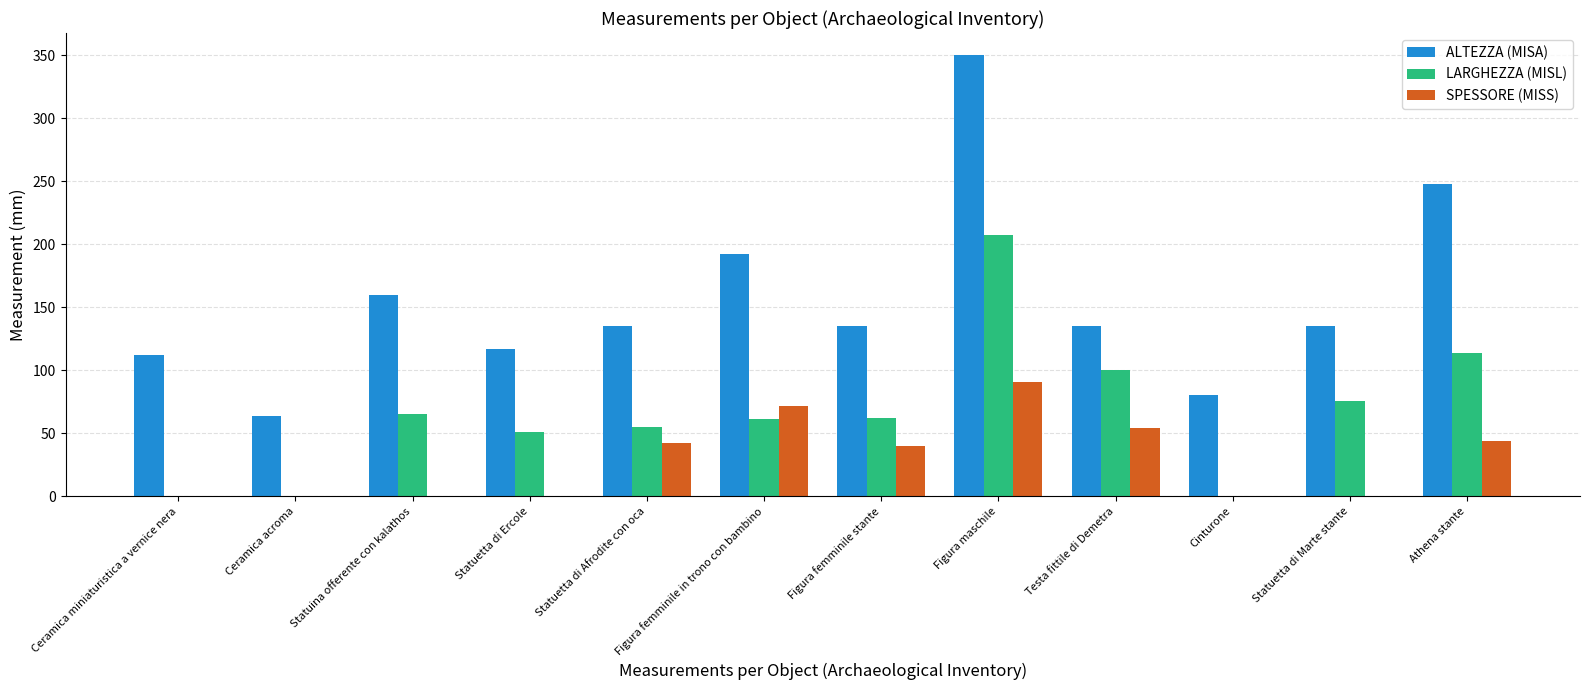

Is it true that SPESSORE (MISS) equals 0 at Statuetta di Marte stante?

True